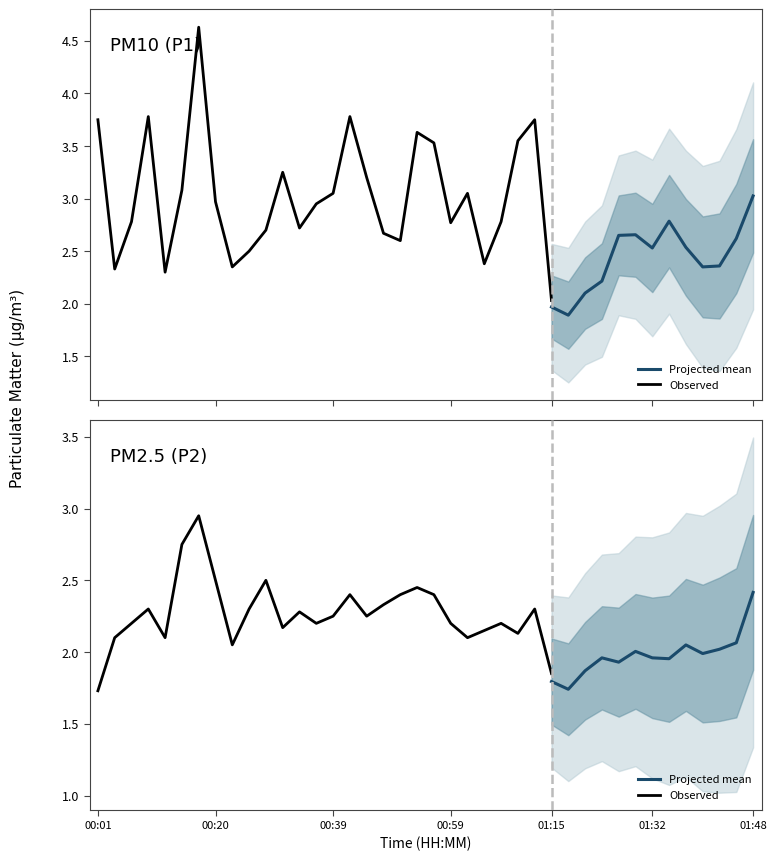

True or false: P2 and P1 cross at least once.

False